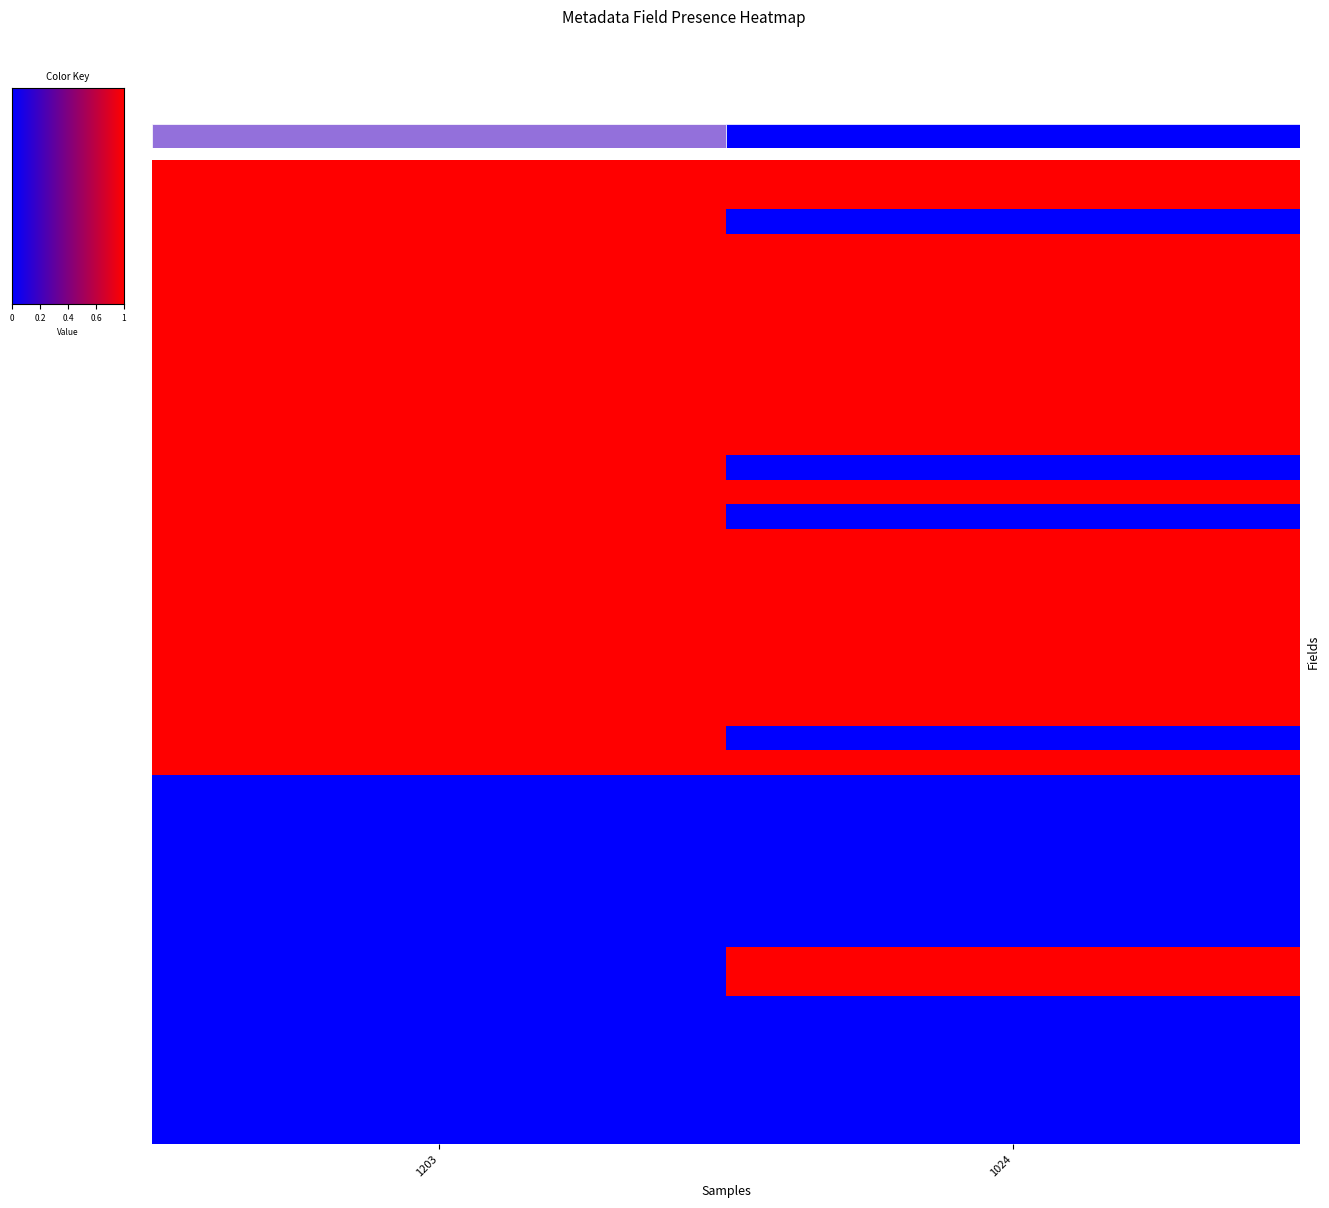

Reading right to left, list all the values displayed in this chart.

1203: 0	0	0	0	0	0	0	0	0	0	0	0	0	0	0	1	1	1	1	1	1	1	1	1	1	1	1	1	1	1	1	1	1	1	1	1	1	1	1	1
1024: 0	0	0	0	0	0	1	1	0	0	0	0	0	0	0	1	0	1	1	1	1	1	1	1	1	0	1	0	1	1	1	1	1	1	1	1	1	0	1	1